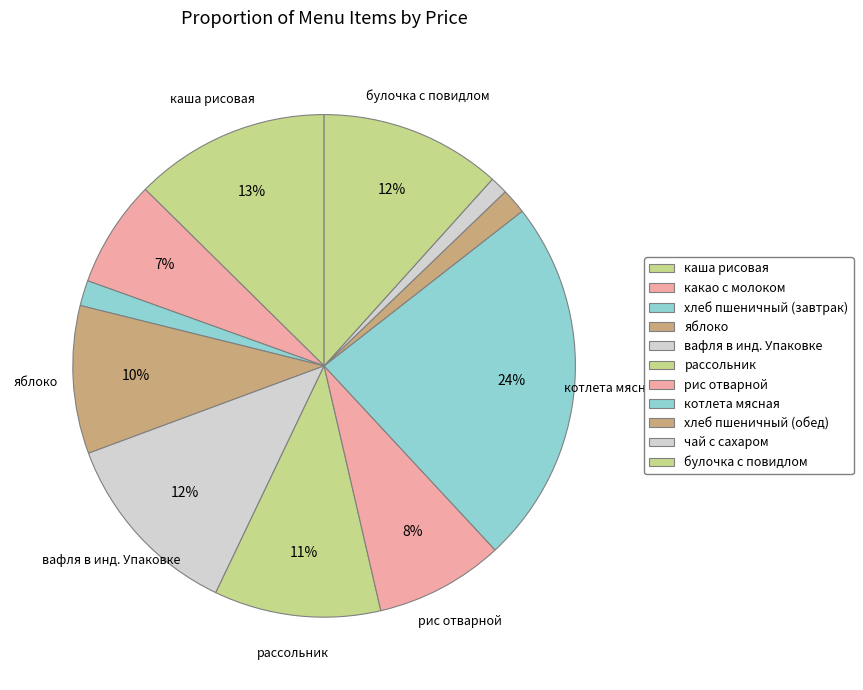

How many slices are in this pie chart?

11